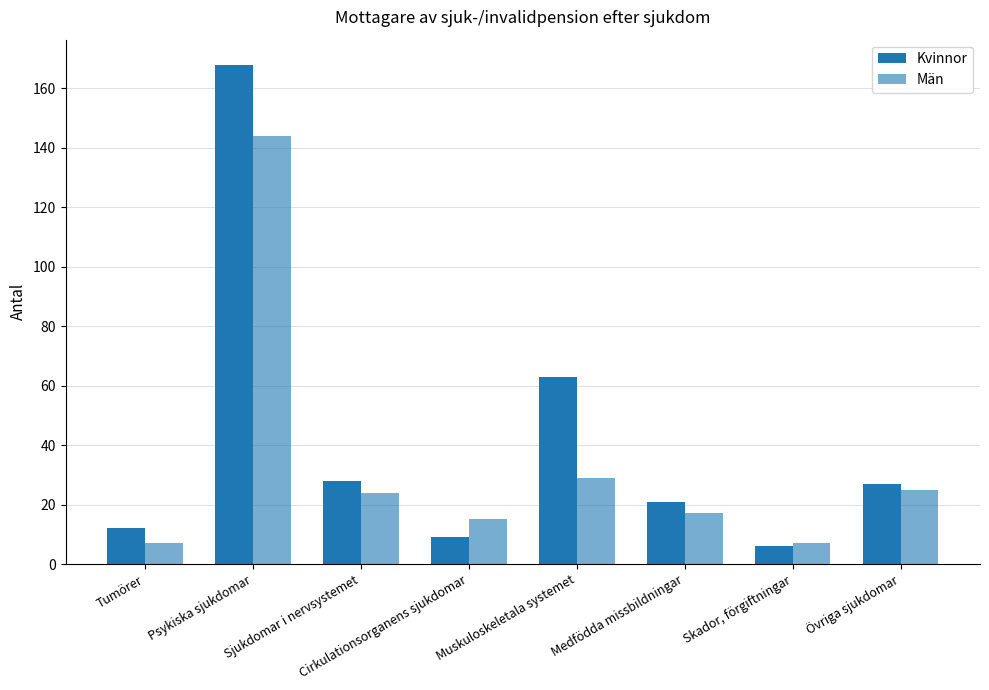

True or false: Män has a value of 25 at Övriga sjukdomar.

True